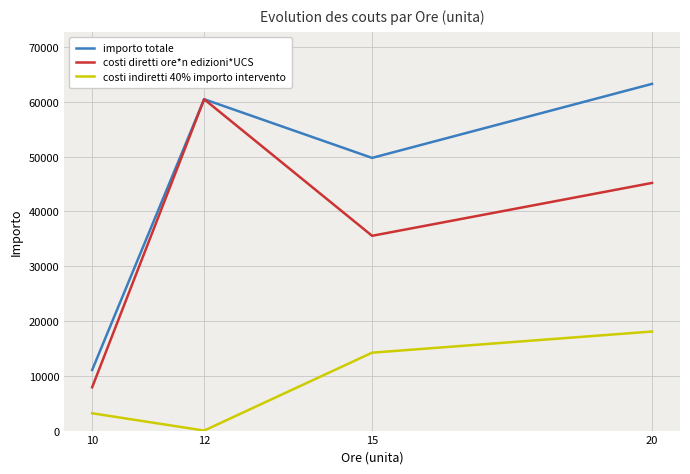

How many positive values does the costi indiretti 40% importo intervento series have?

3